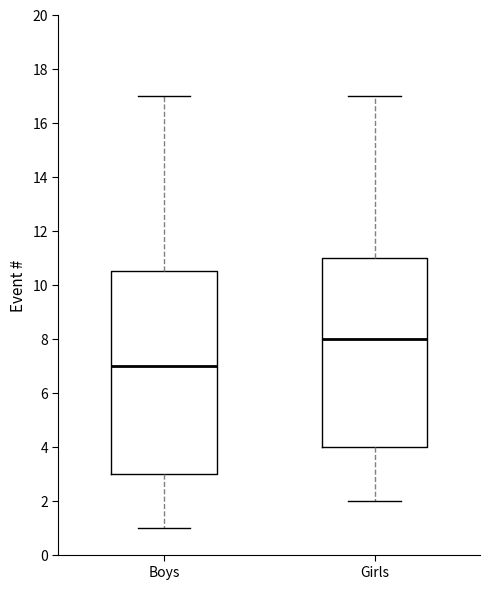

Reading left to right, transcribe this box plot: for each box, give where its median line is, the range the box spans, and where its two whiskers end, as read against the y-axis. The values are not printed on the chart, so give them approximately, as read against the axis.

Boys: median 7.0, box 3.0 to 10.6, whiskers 1.0 to 17.0
Girls: median 8.0, box 4.0 to 11.0, whiskers 2.0 to 17.0